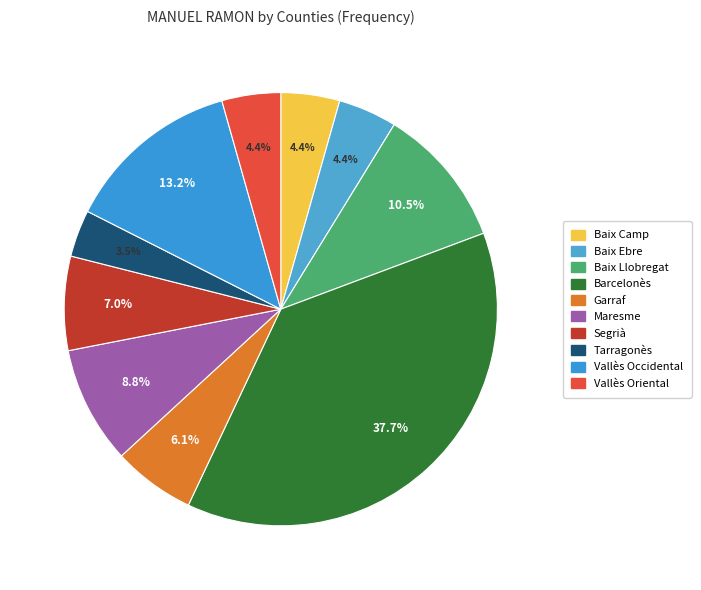

True or false: Baix Ebre accounts for 4% of the total.

True